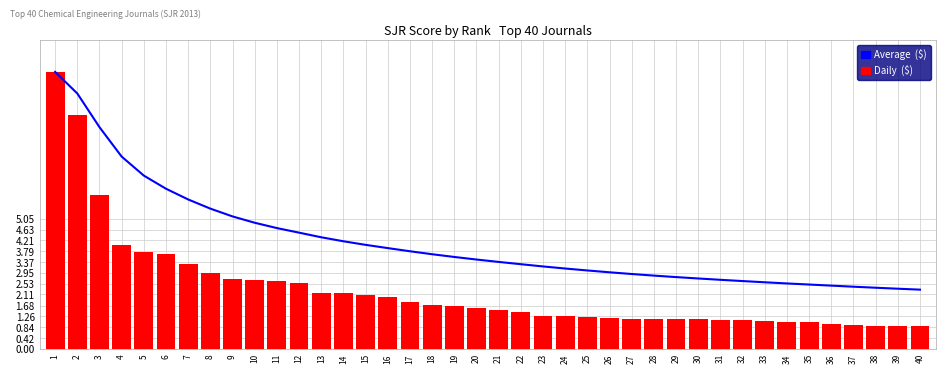

Count the number of categories in the chart.

40